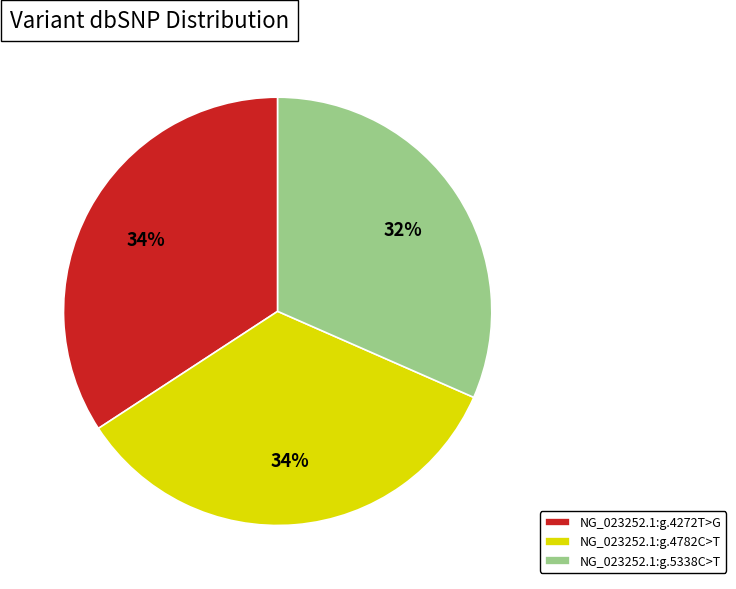

How many segments does this pie chart have?

3